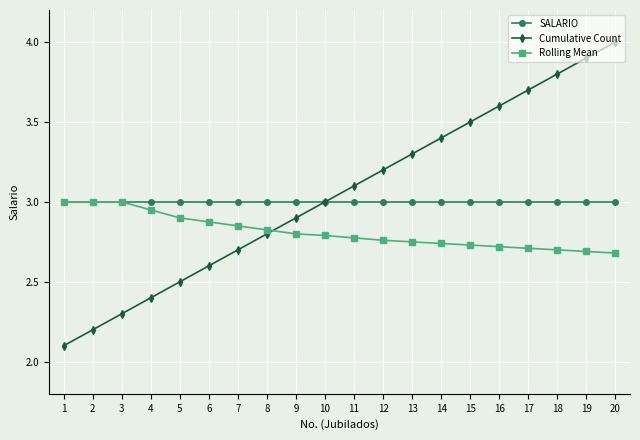

True or false: Cumulative Count has more than 1 points higher than both neighbors.

False